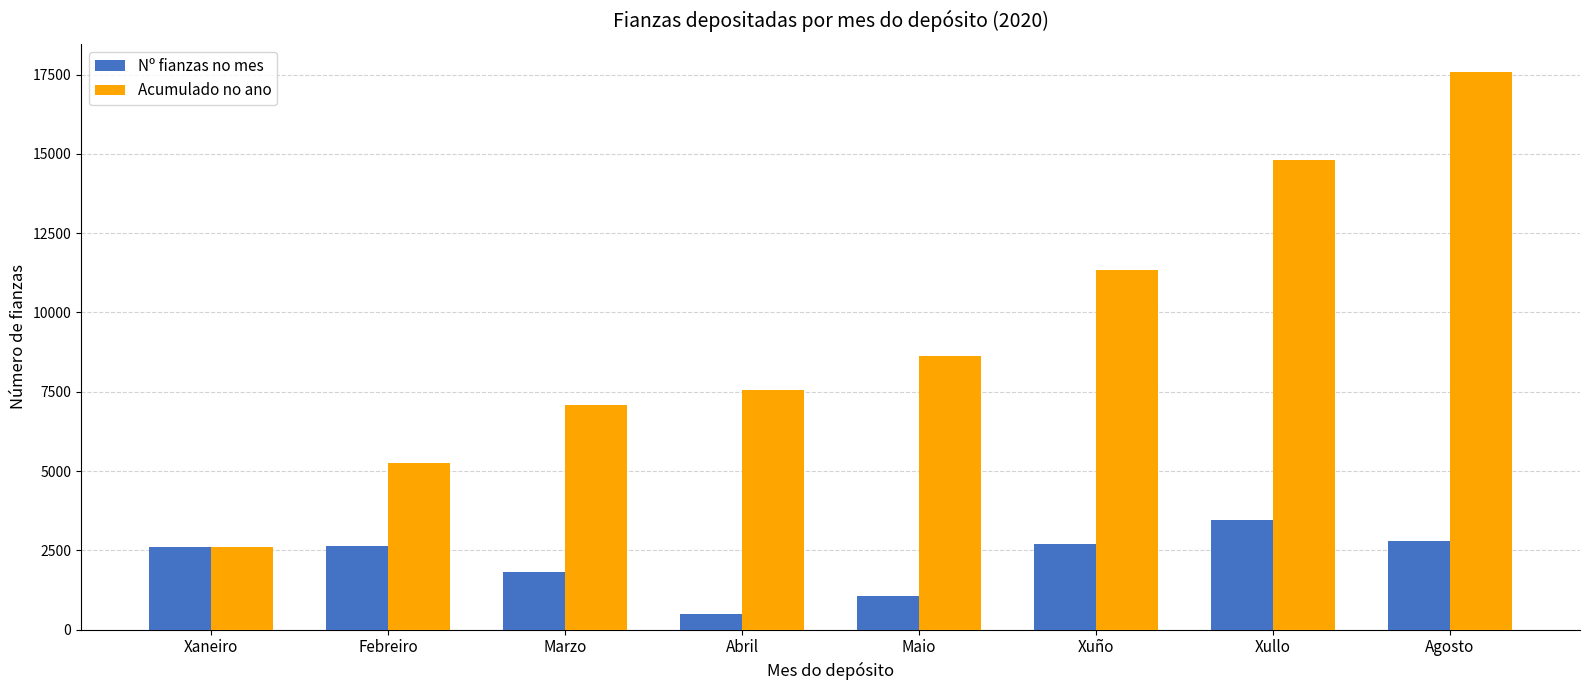

What are all the series names shown in the legend?

Nº fianzas no mes, Acumulado no ano